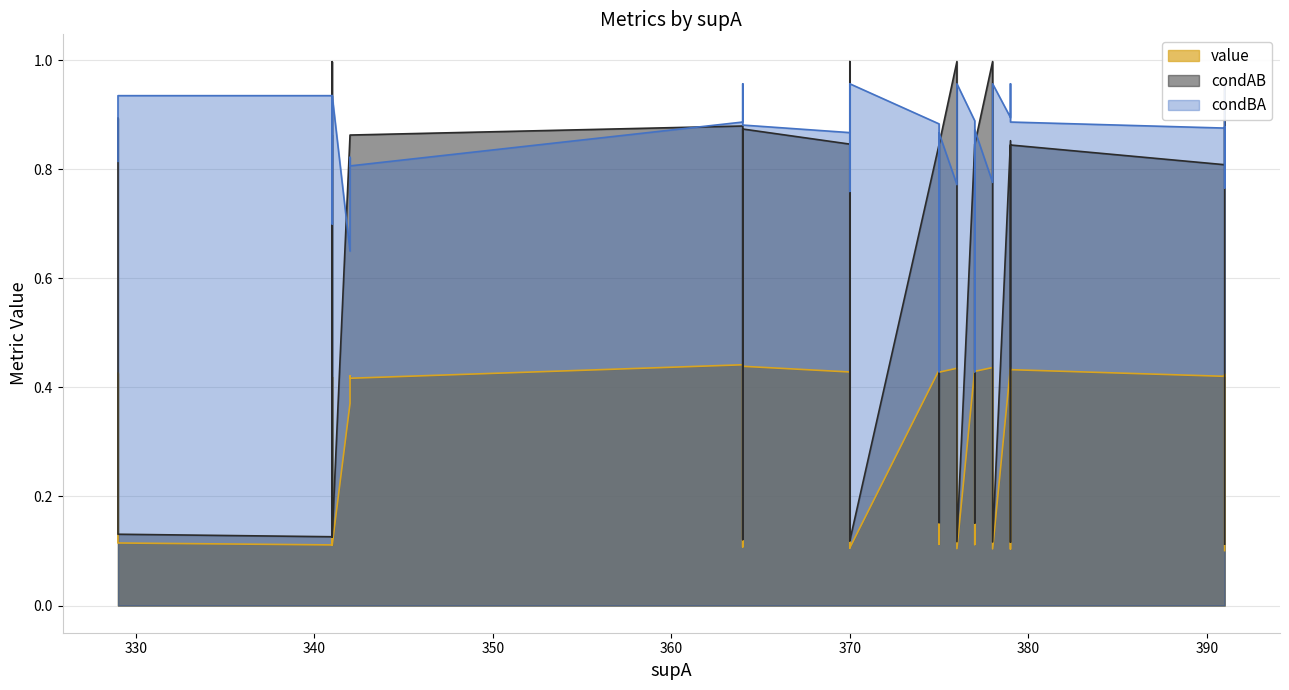

Is it true that condBA equals 0.4 at 11?

False